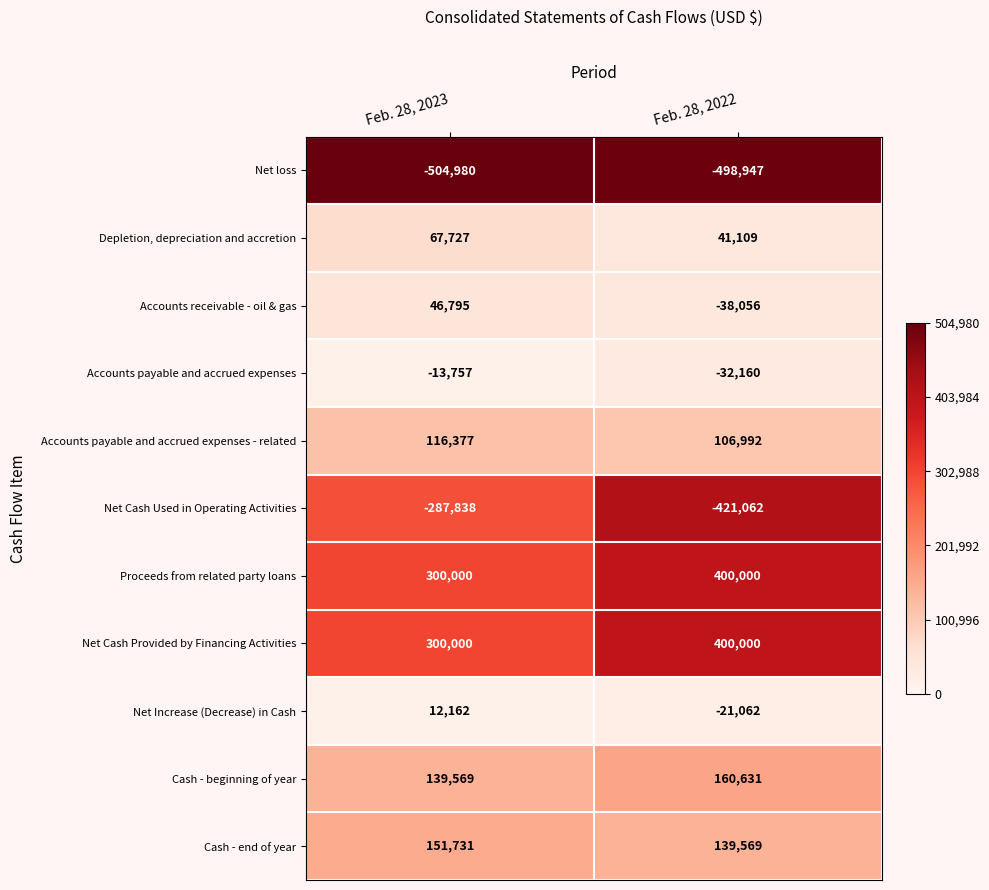

The value of Net Increase (Decrease) in Cash at Feb. 28, 2022 is -21062. True or false?

True